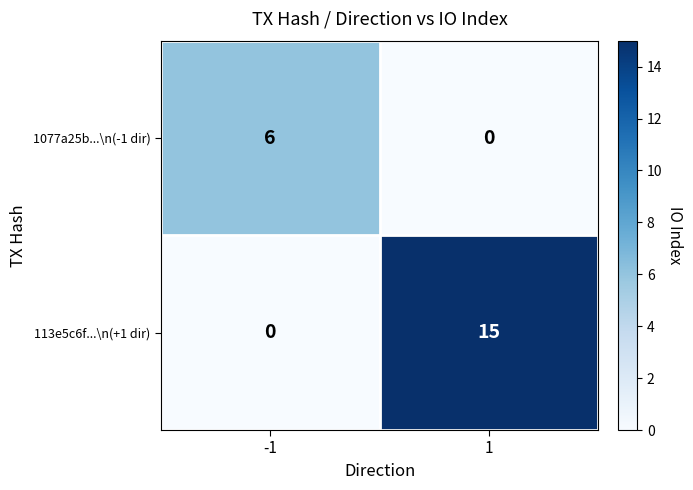

The 1077a25b...\n(-1 dir) series shows 0 at 1. True or false?

True